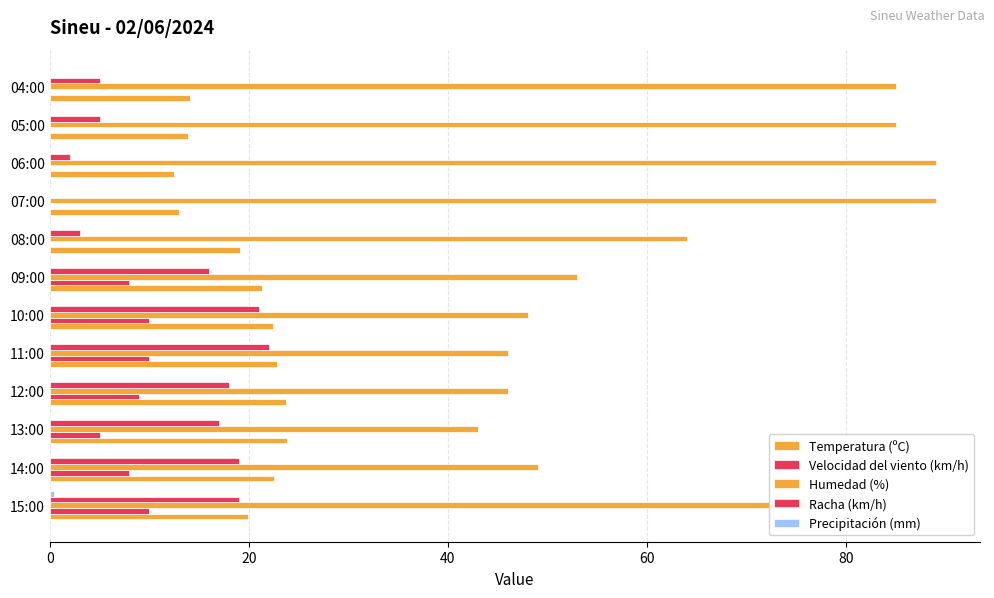

How many data points does each series have?

12